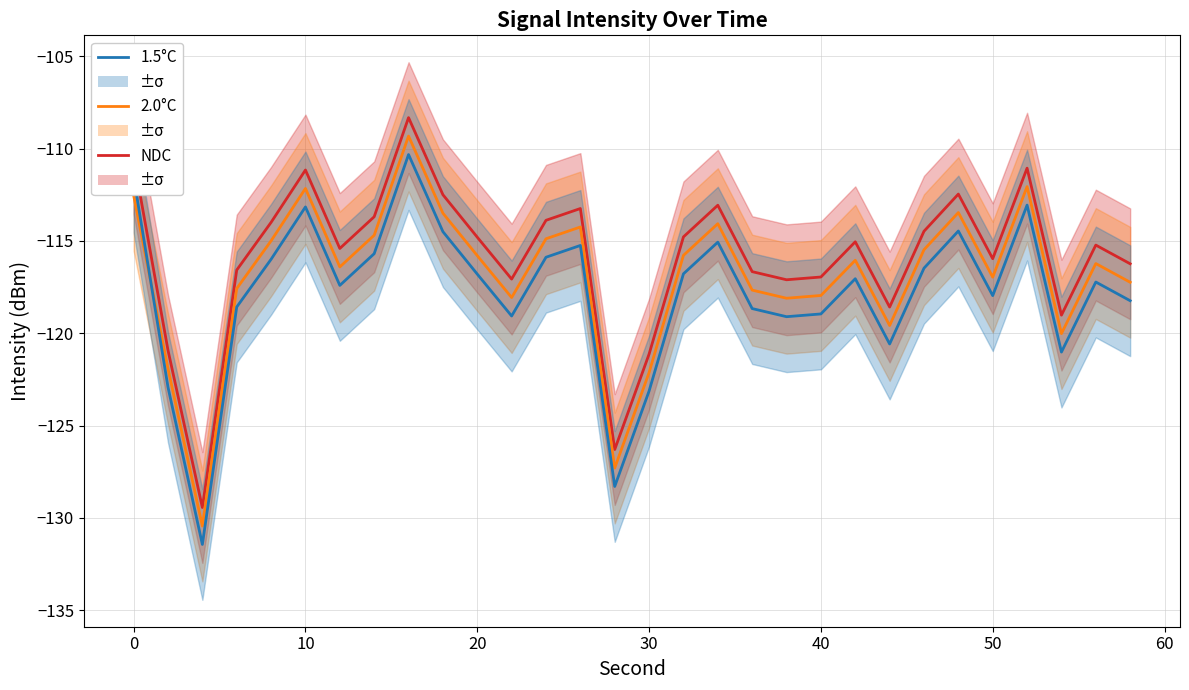

True or false: 1.5°C and NDC cross at least once.

False